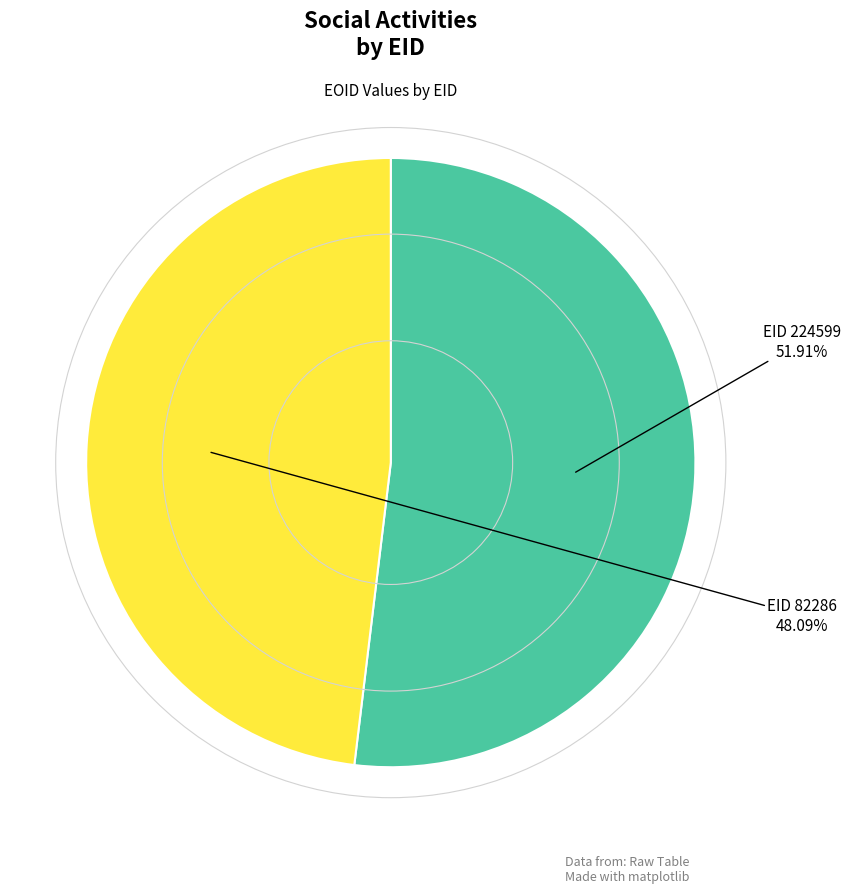

Rank the categories by value from highest to lowest.

EID 224599, EID 82286